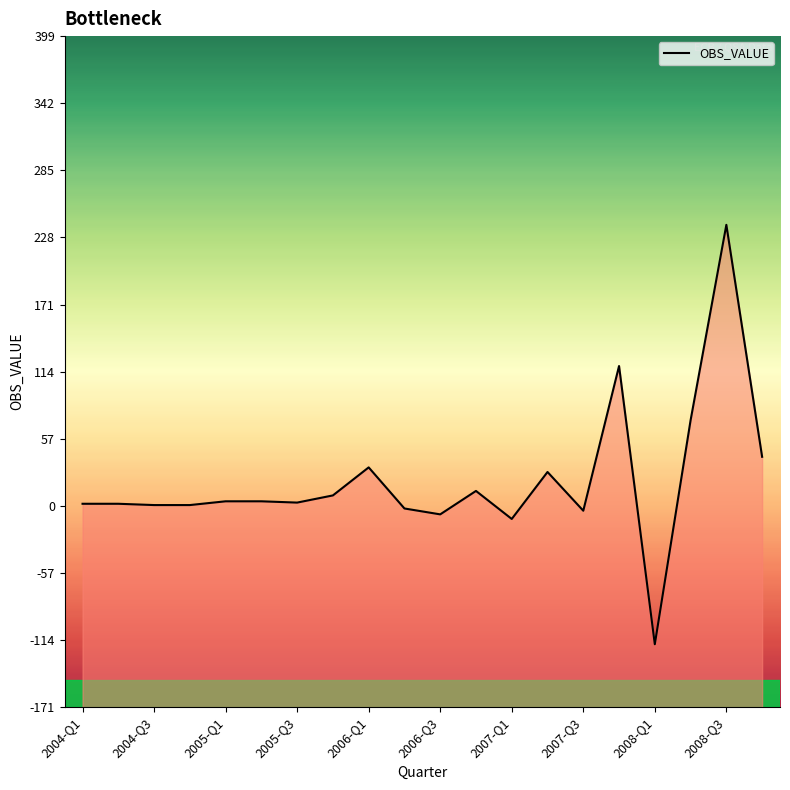

Which label corresponds to the smallest value in the chart?

2008-Q1